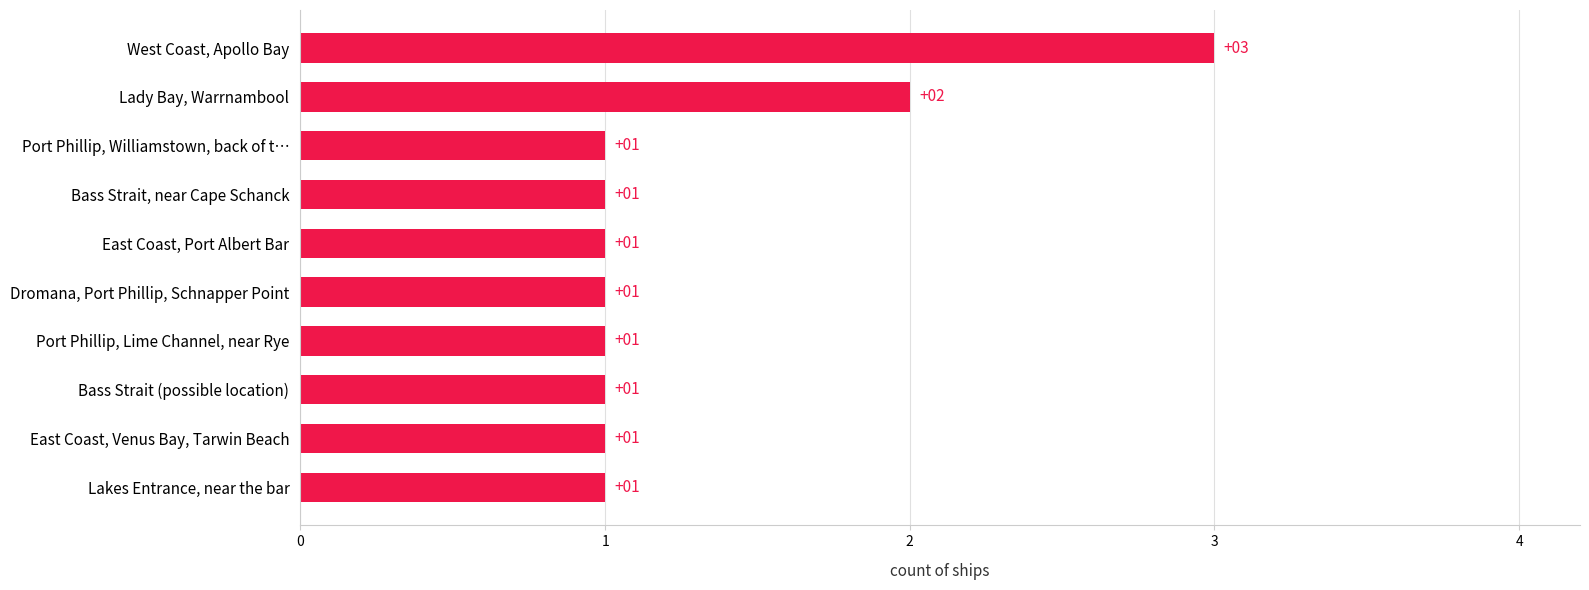

Approximately how many times larger is the value at Bass Strait, near Cape Schanck compared to Lady Bay, Warrnambool?

0.5